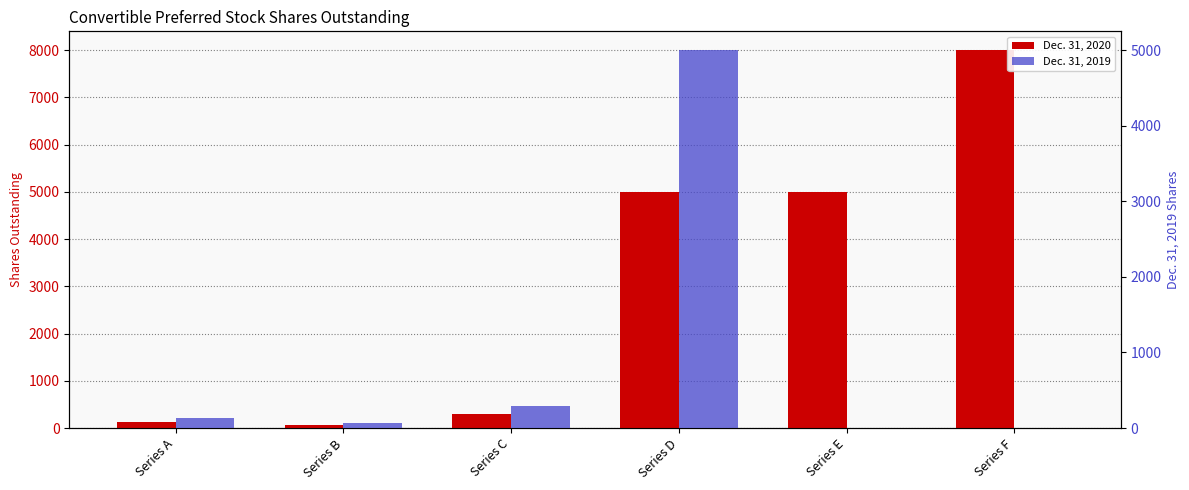

Is it true that Dec. 31, 2020 equals 123 at Series B?

False